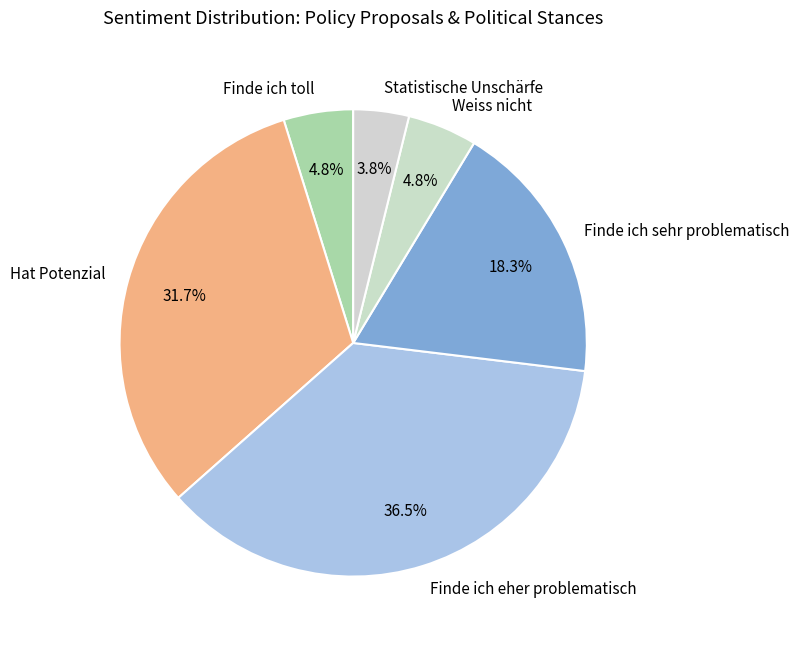

True or false: Statistische Unschärfe accounts for 4% of the total.

True